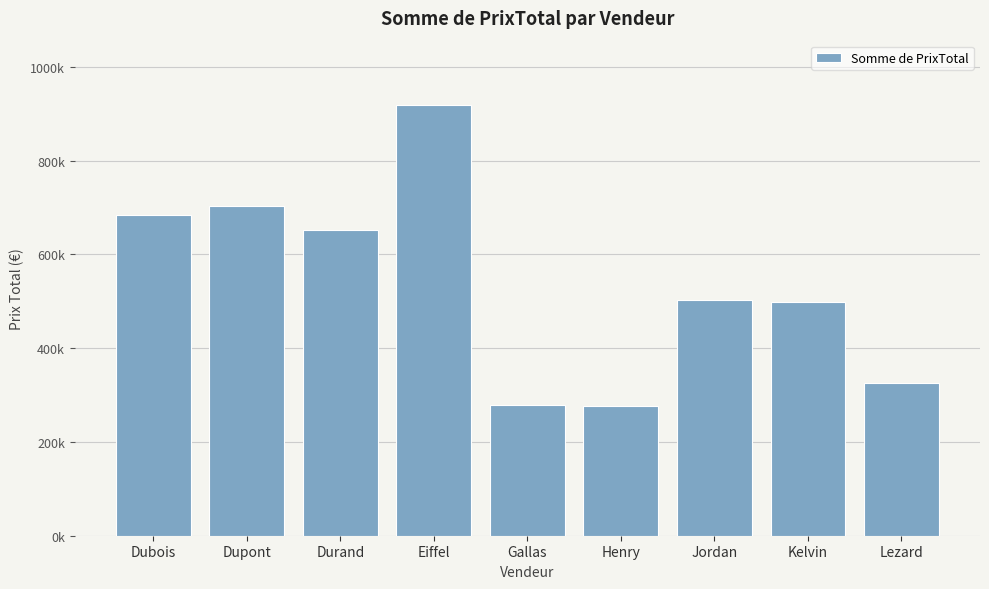

Does the chart contain any negative values?

No